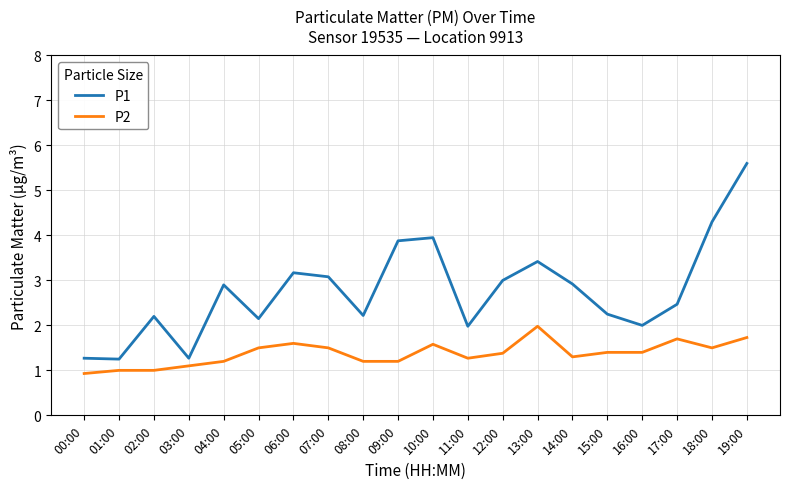

What is the difference between the highest and lowest values at 06:00?

1.6